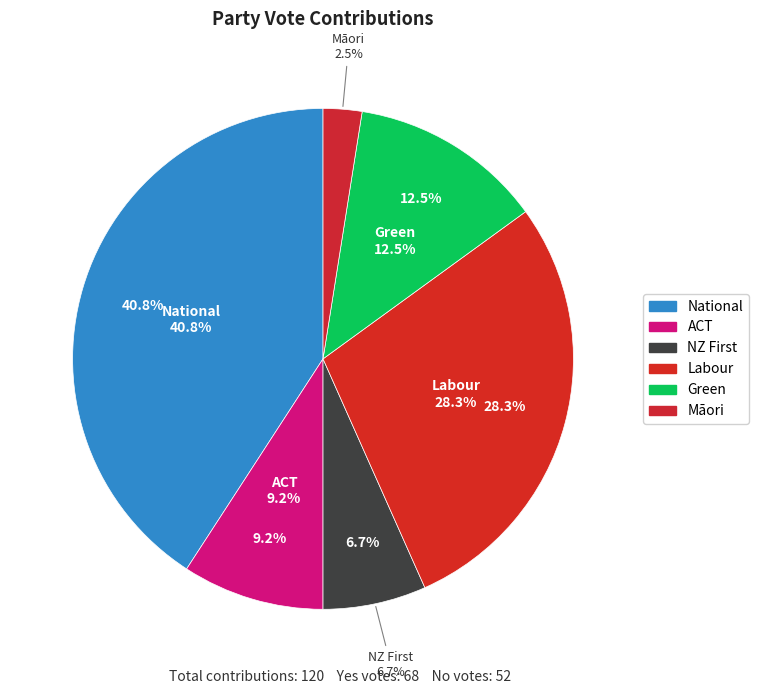

What is the smallest slice in the pie chart?

Māori